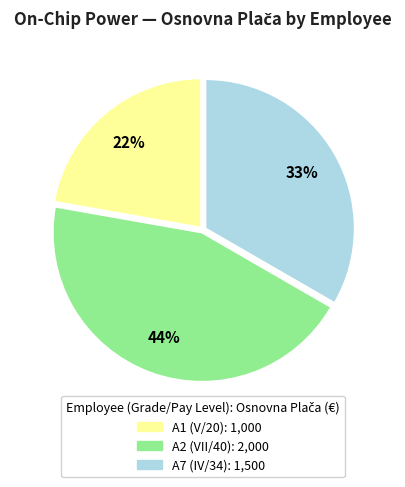

To the nearest percent, what is the average slice percentage?

33%